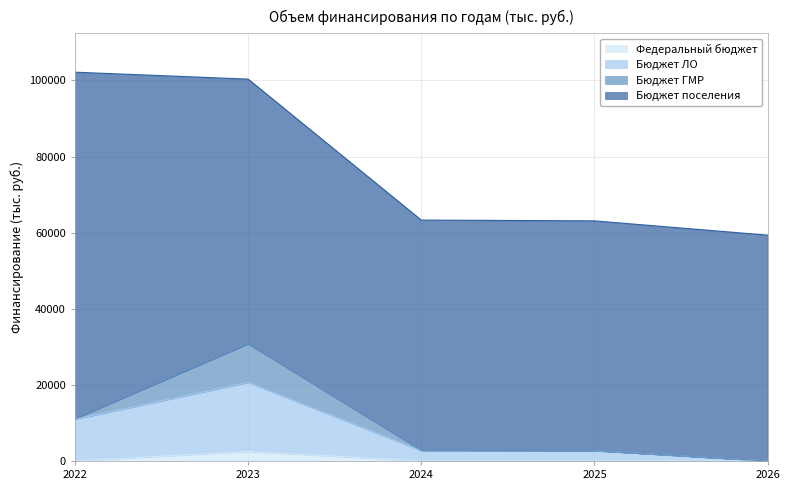

How many interior local peaks does the Бюджет ЛО series have?

2